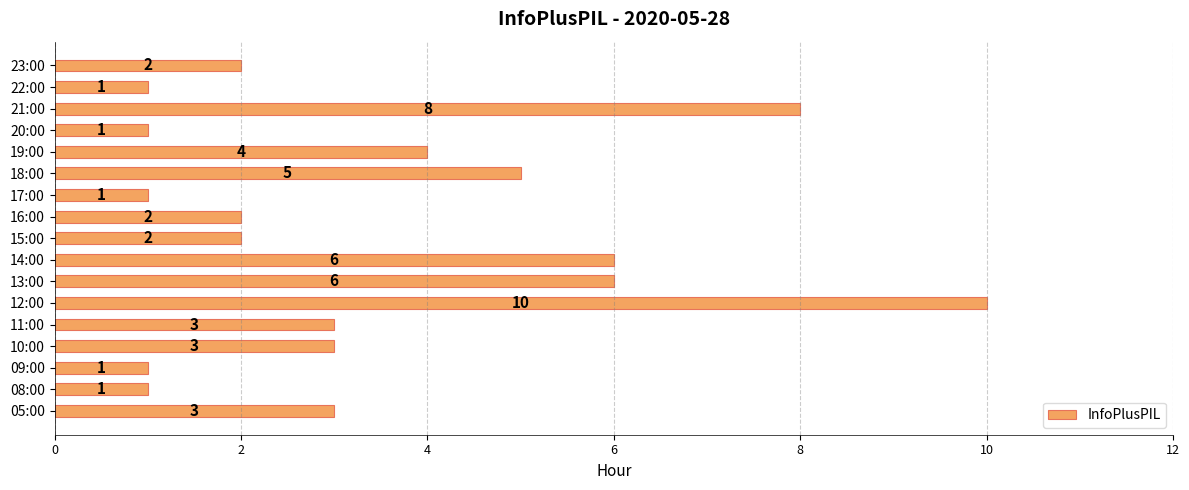

Count the number of categories in the chart.

17